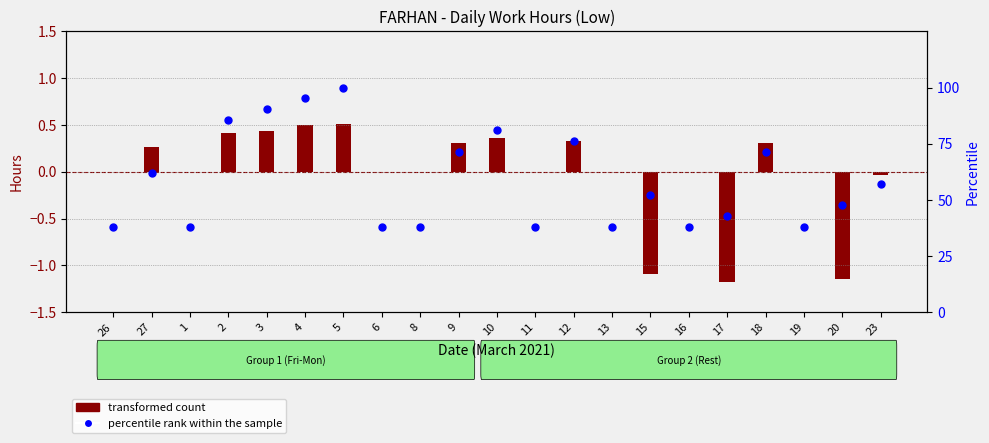

What are all the series names shown in the legend?

transformed count, percentile rank within the sample